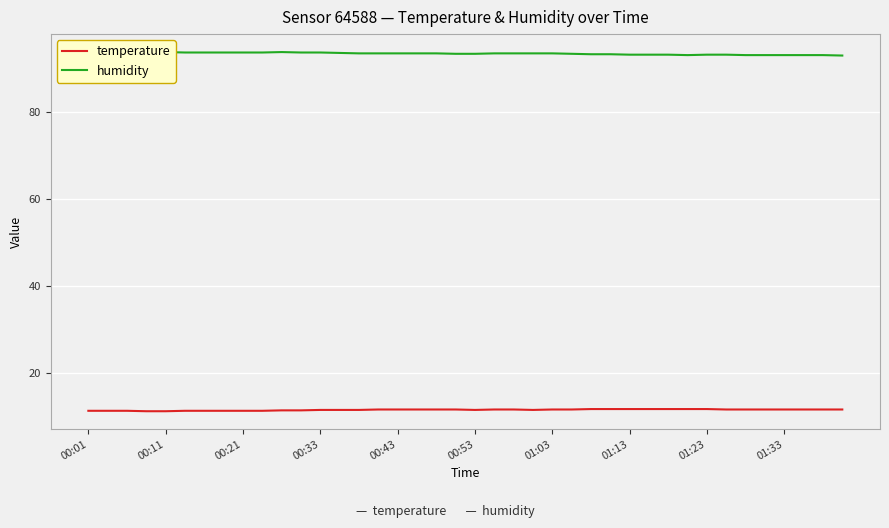

True or false: temperature and humidity cross at least once.

False